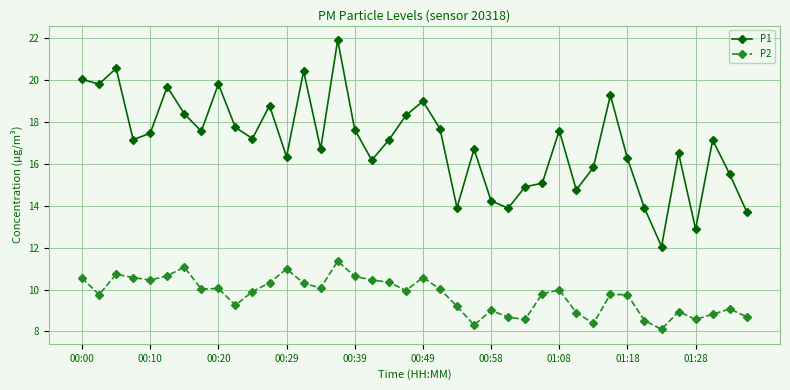

True or false: P2 and P1 cross at least once.

False